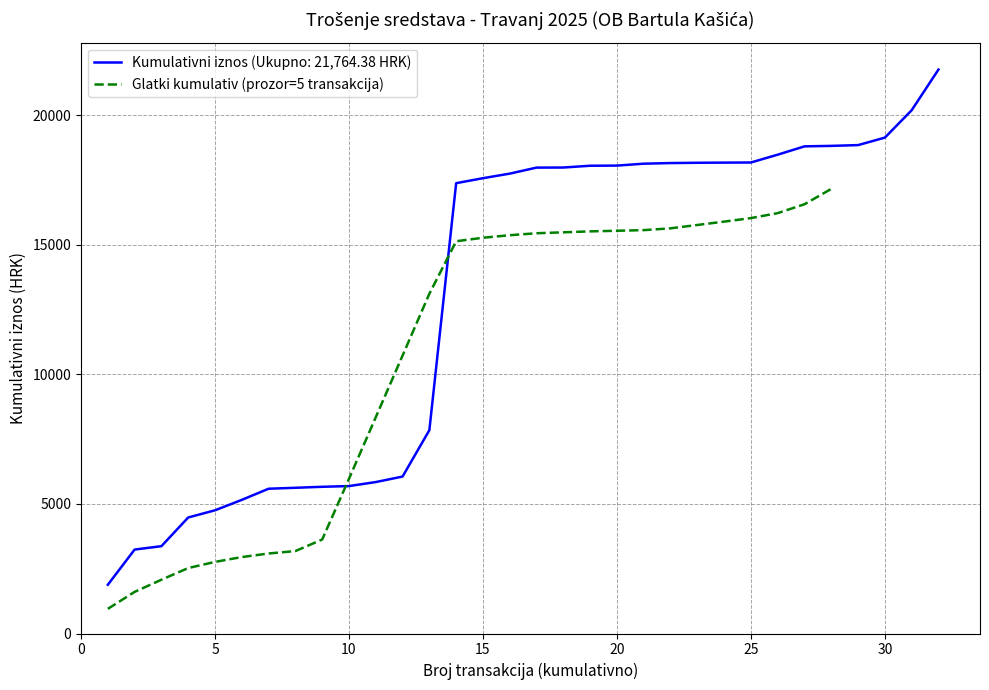

True or false: there are more than 2 points higher than both neighbors.

False